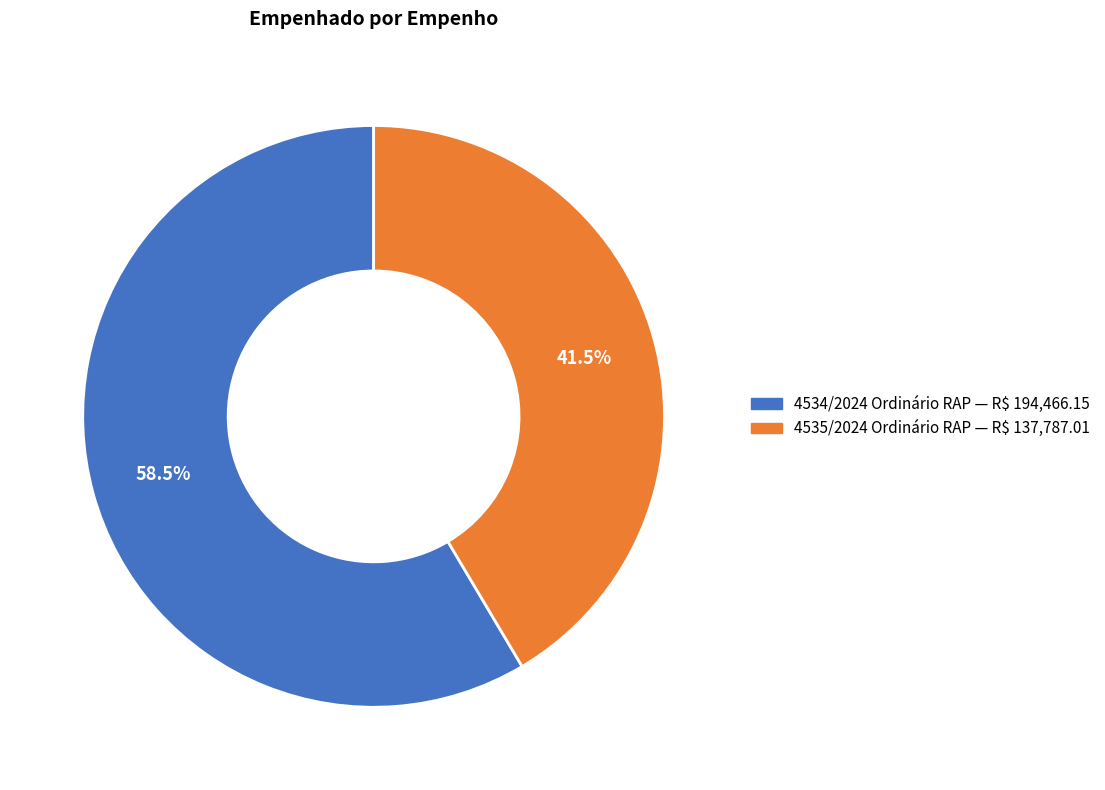

What is the ratio of the value at 4534/2024 Ordinário RAP to the value at 4535/2024 Ordinário RAP?

1.4